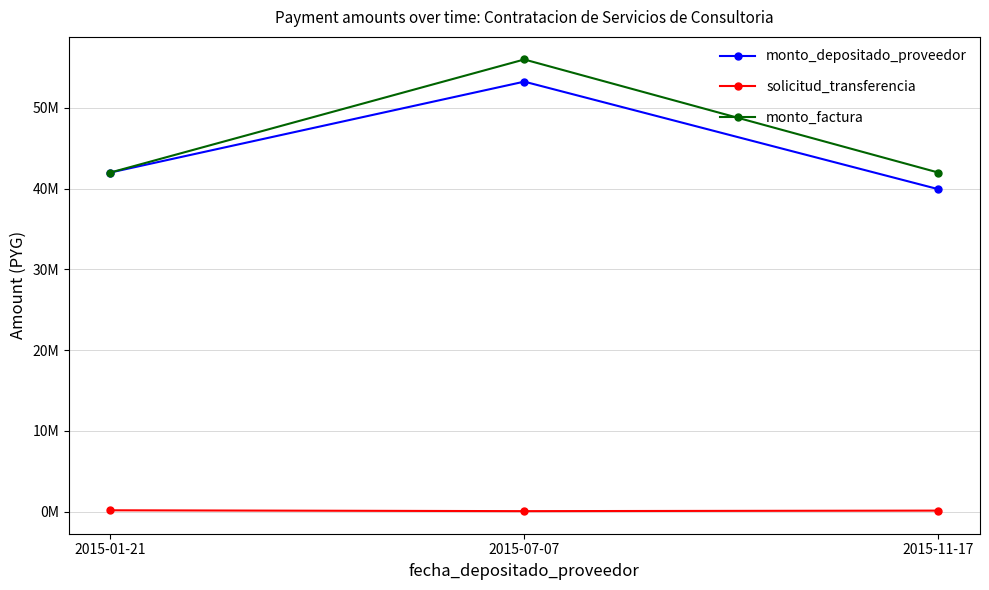

List the series in order of their peak value, lowest first.

solicitud_transferencia, monto_depositado_proveedor, monto_factura